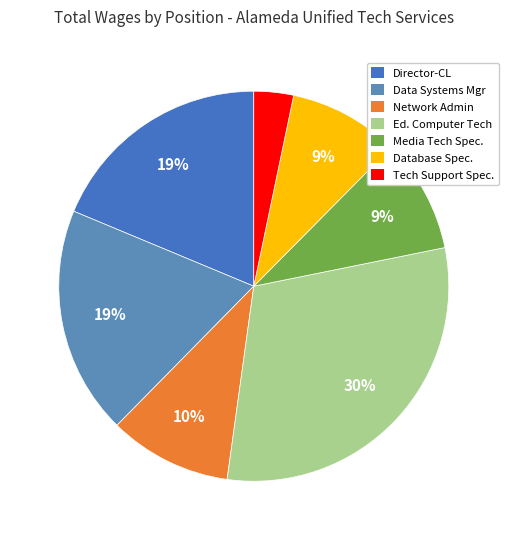

How many segments does this pie chart have?

7